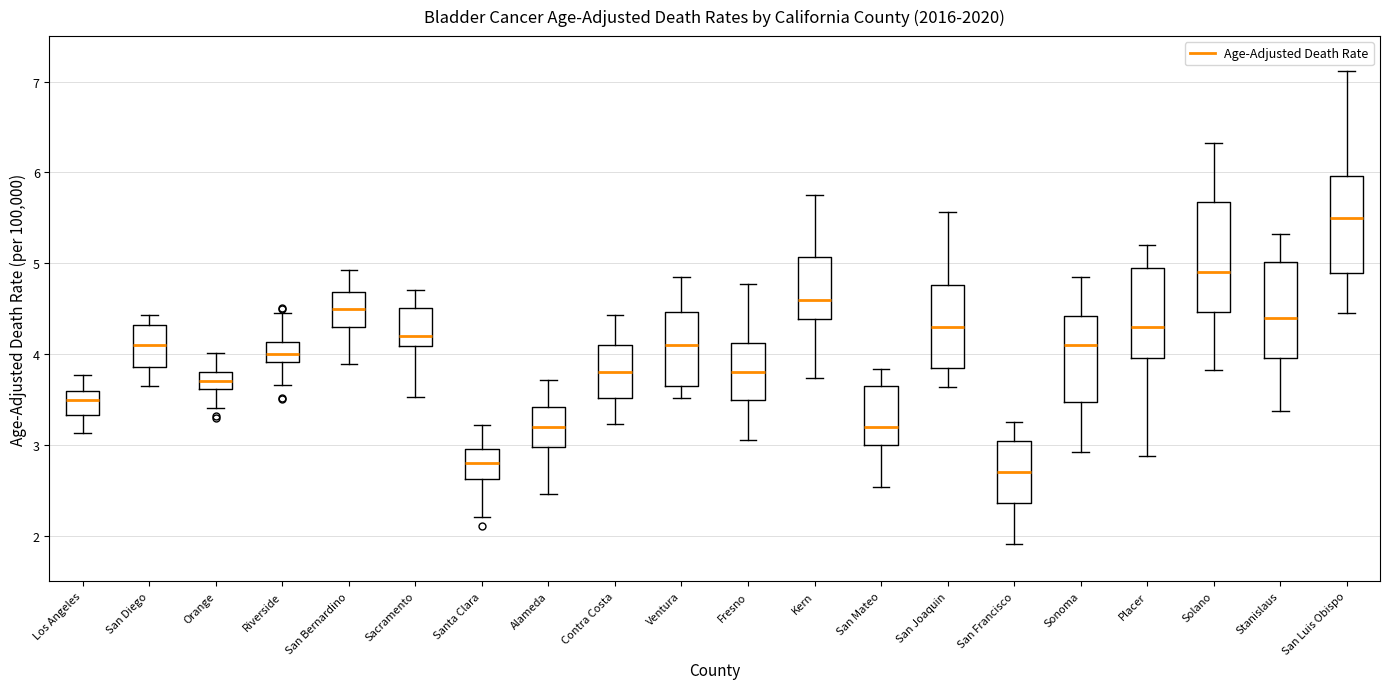

Which box is the tallest, from its lower edge to its upper edge?

Solano